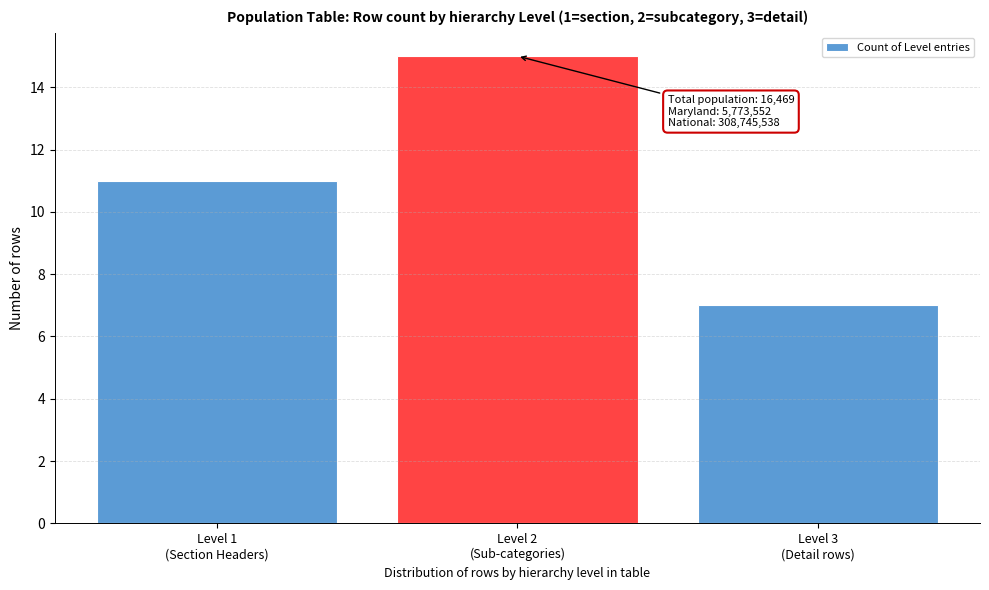

Reading left to right, what are all the values shown in this chart?

11	15	7